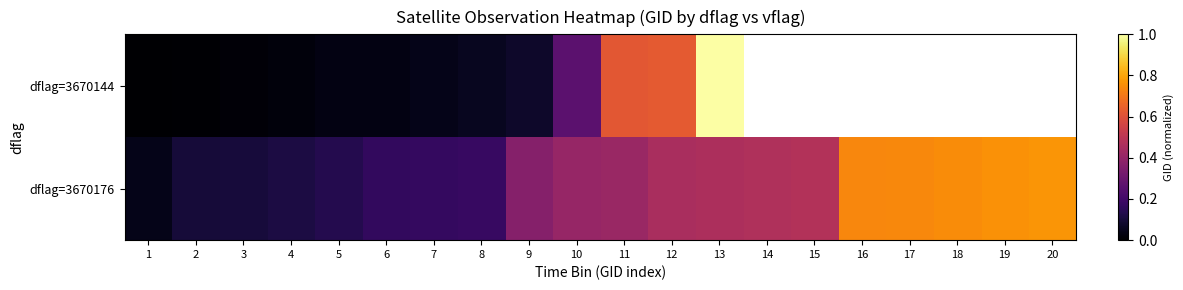

List the series in order of their overall mean, lowest first.

dflag=3670144, dflag=3670176